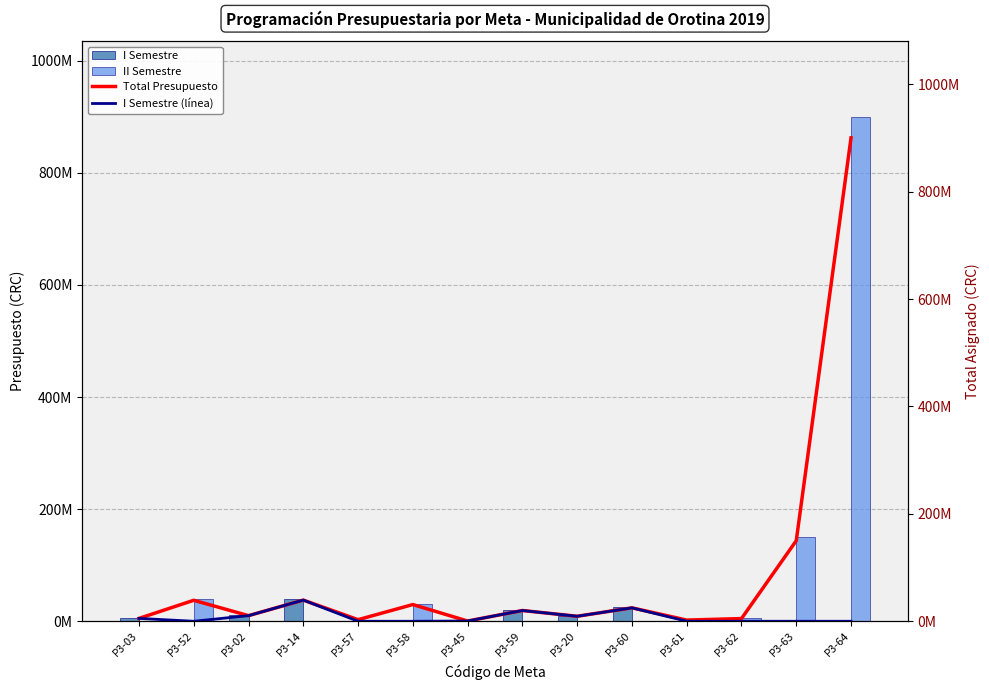

Reading left to right, extract all data points from this chart.

I Semestre: 5316504.4	0.0	10435942.6	39421713.6	0.0	0.0	417549.9	20000000.0	9300000.0	25000000.0	0.0	0.0	0.0	0.0
II Semestre: 0.0	39057478.2	0.0	0.0	2935379.6	31095667.6	0.0	0.0	0.0	0.0	2200000.0	5000000.0	150000000.0	900064877.0
Total Presupuesto: 5316504.4	39057478.2	10435942.6	39421713.6	2935379.6	31095667.6	417549.9	20000000.0	9300000.0	25000000.0	2200000.0	5000000.0	150000000.0	900064877.0
I Semestre (línea): 5316504.4	1.0	10435942.6	39421713.6	1.0	1.0	417549.9	20000000.0	9300000.0	25000000.0	1.0	1.0	1.0	1.0